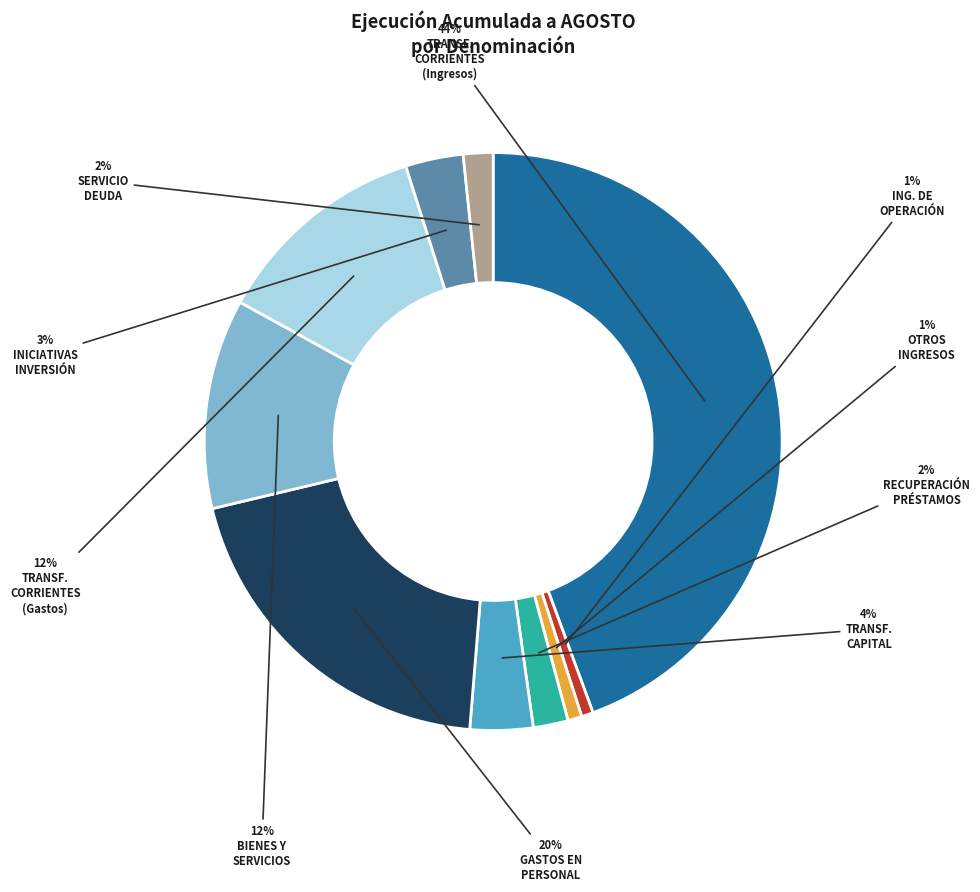

To the nearest percent, what is the average slice percentage?

10%